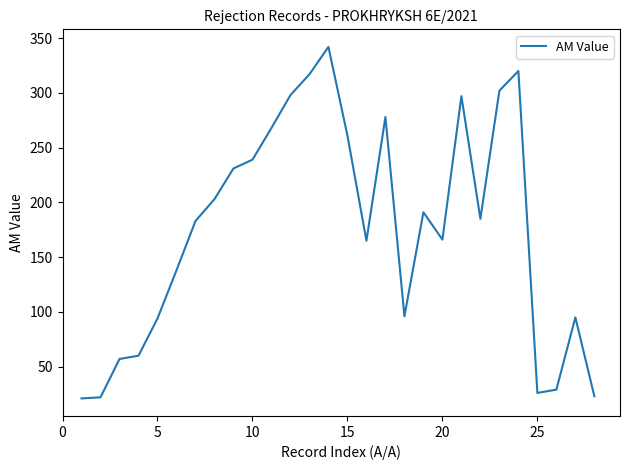

True or false: there are more than 2 points higher than both neighbors.

True